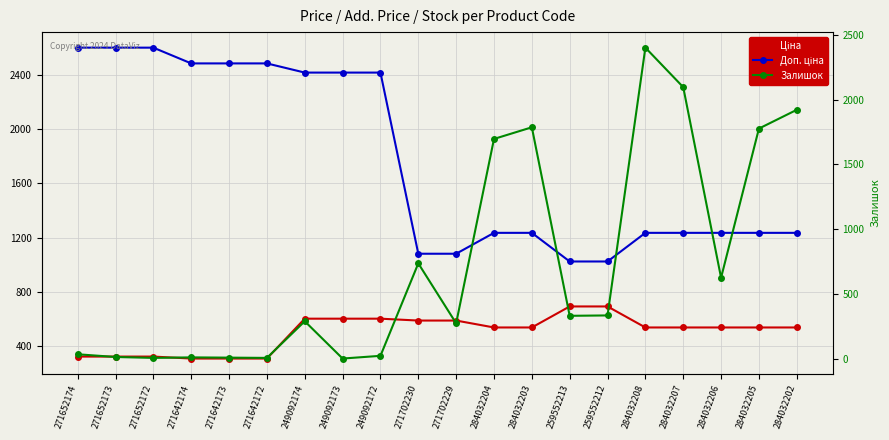

Between 271702229 and 271652173, which is larger?

271702229